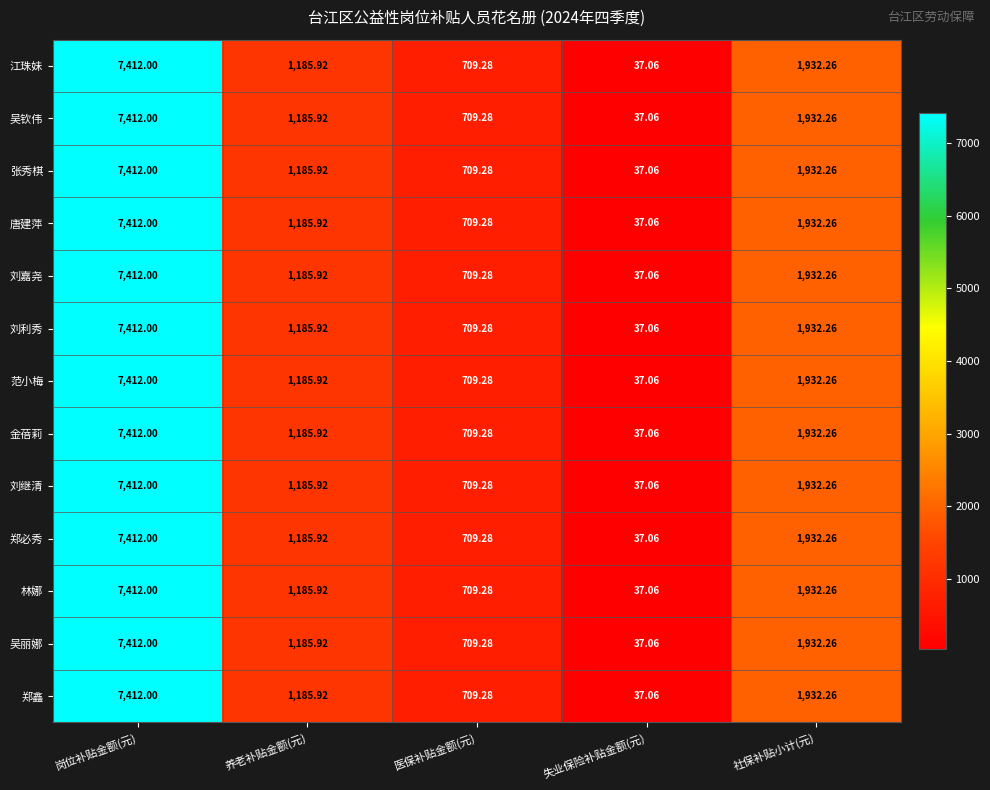

Where is 刘嘉尧 nearest to the value 3724?

社保补贴小计(元)